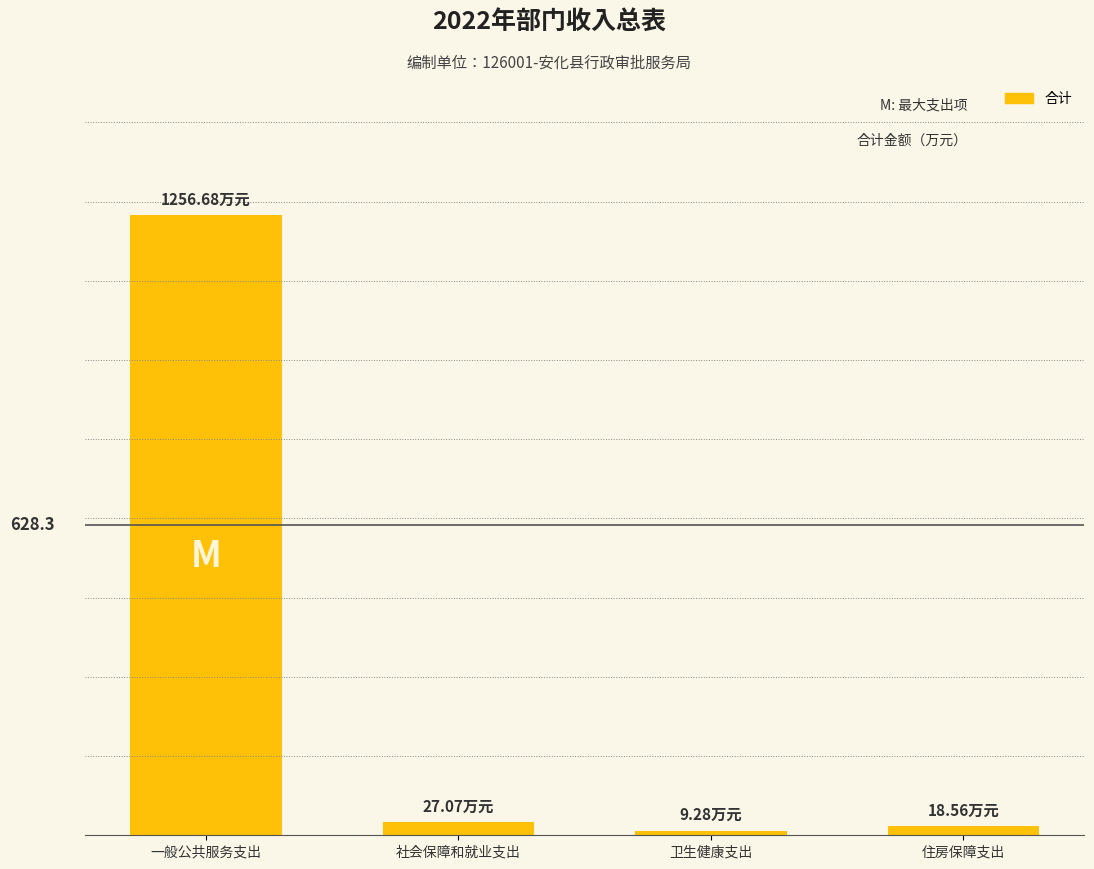

Reading right to left, extract all data points from this chart.

18.6	9.3	27.1	1256.7